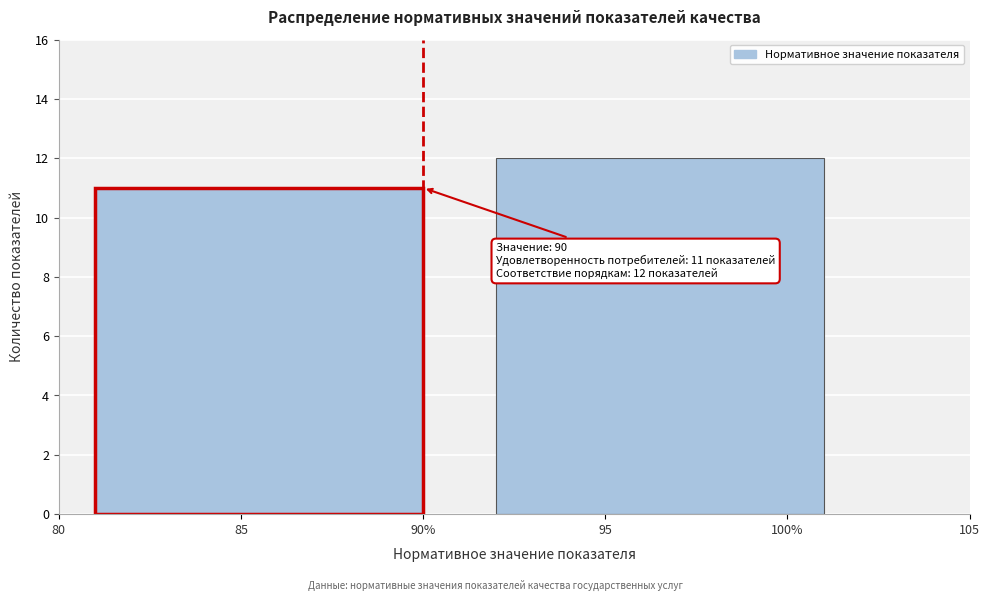

Reading left to right, extract all data points from this chart.

85=11	95=12